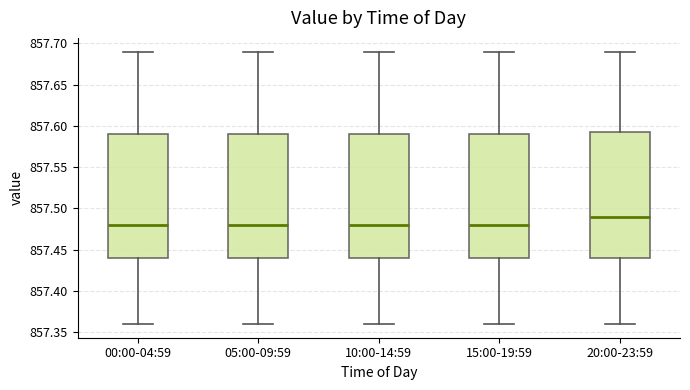

Where is the upper edge of the box for 05:00-09:59 on the y-axis? The values are not printed on the chart, so give them approximately, as read against the axis.

857.590